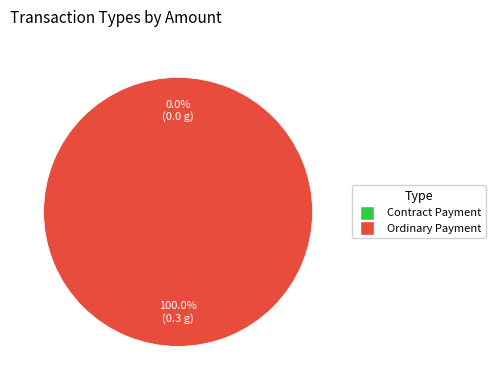

The Contract Payment slice represents 0% of the pie. True or false?

True